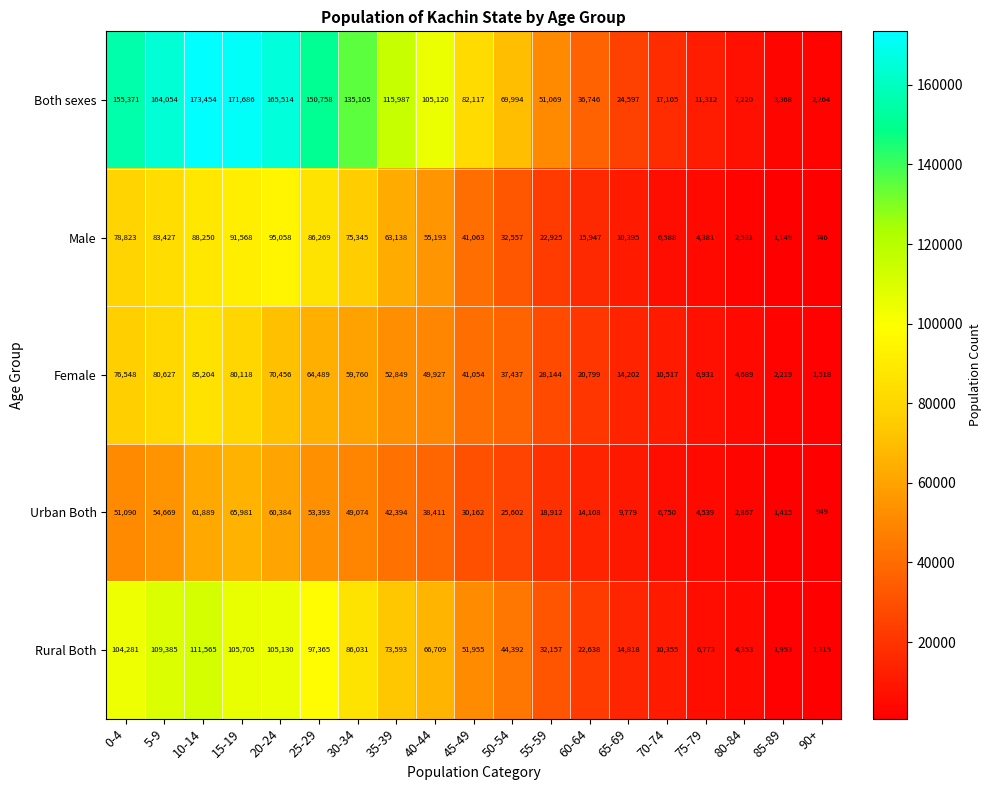

List the series in order of their peak value, highest first.

Both sexes, Rural Both, Male, Female, Urban Both